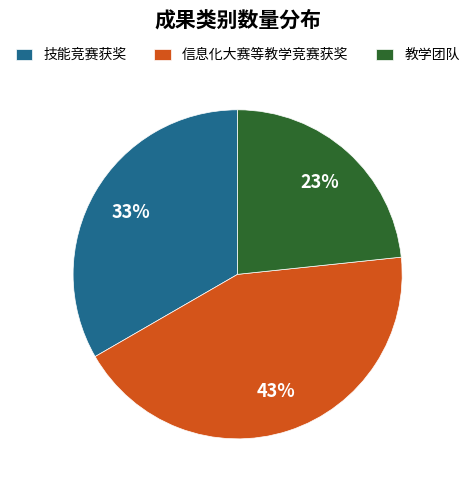

To the nearest percent, what is the combined percentage of 技能竞赛获奖 and 教学团队?

57%